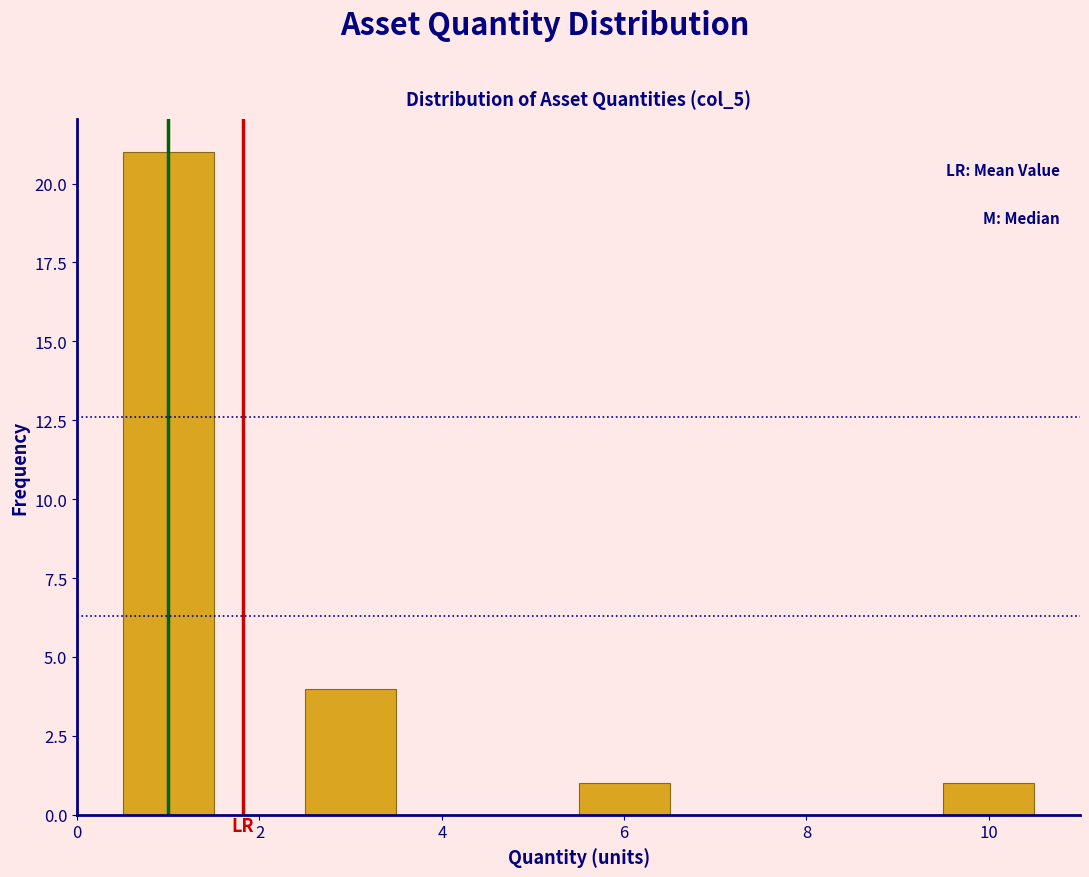

Over which range of the x-axis is the bar tallest?

0.5 to 1.5